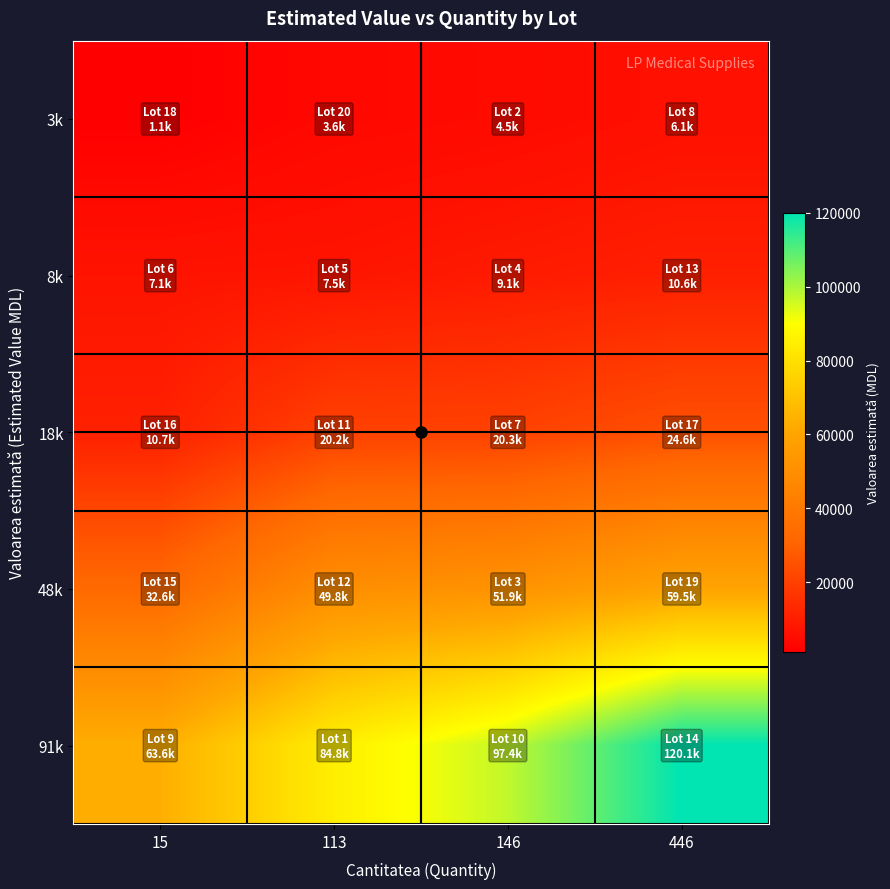

How many series are shown in this chart?

5